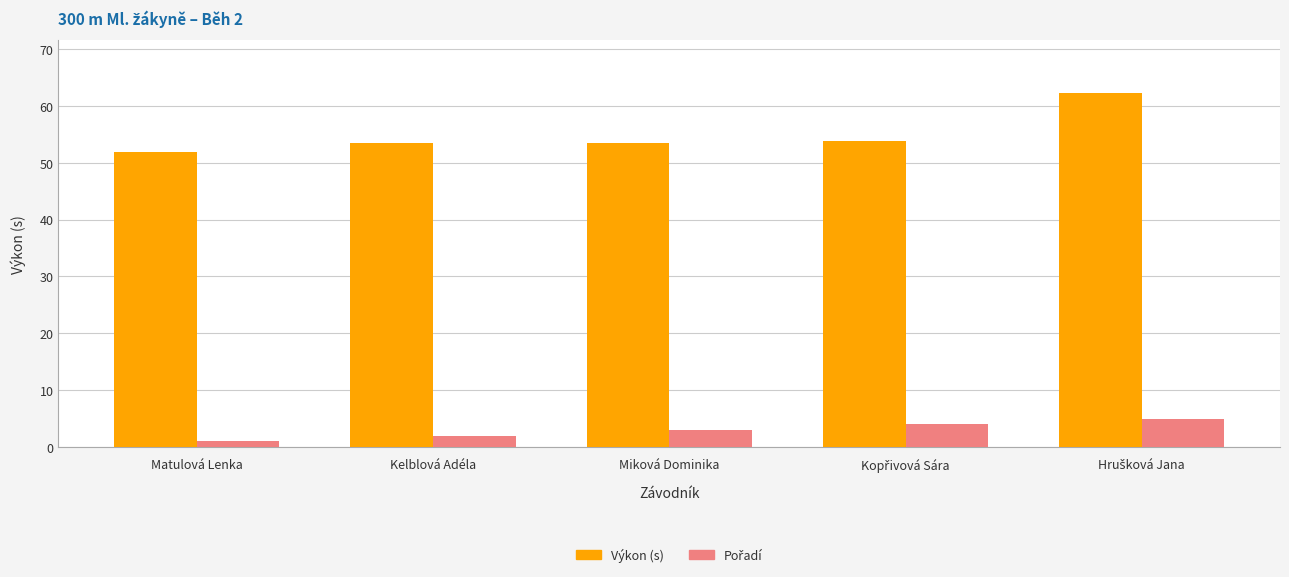

How many groups of bars are there?

5